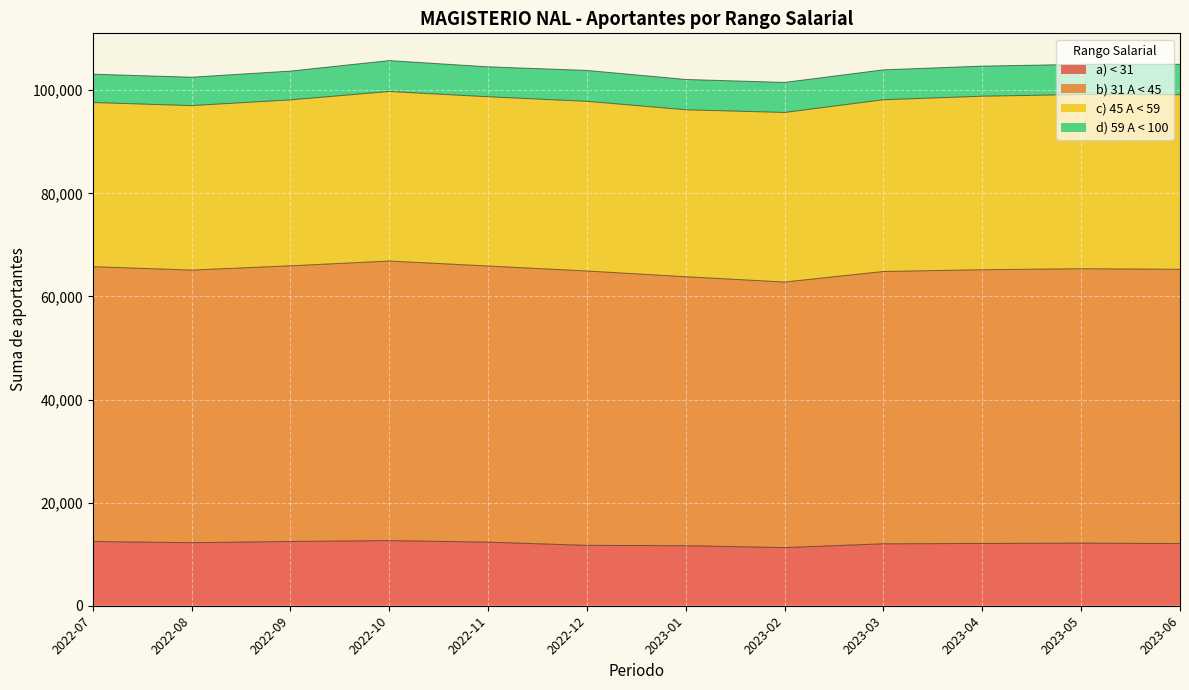

True or false: c) 45 A < 59 and d) 59 A < 100 intersect in this chart.

False